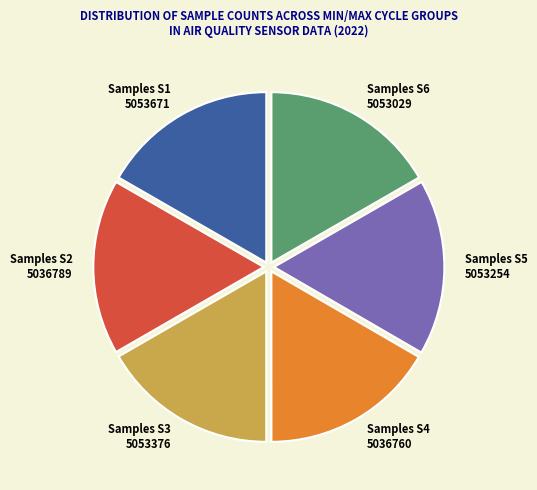

Does any single category account for the majority?

No